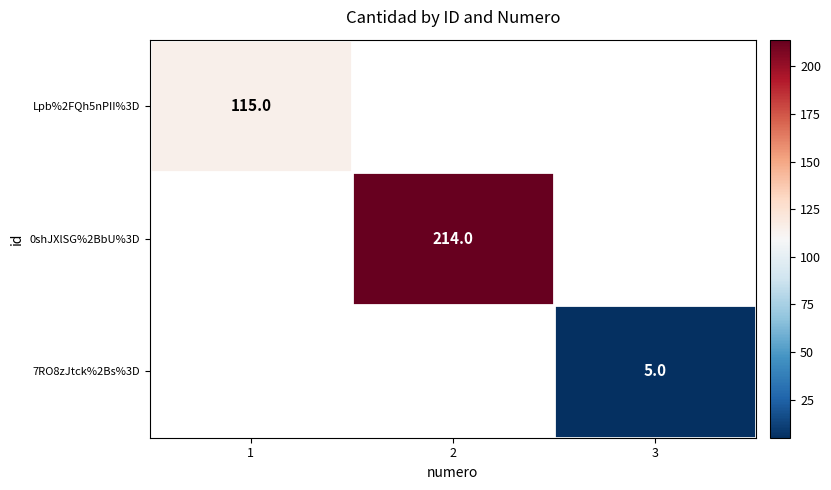

True or false: 0shJXlSG%2BbU%3D has a value of 351.8 at 2.

False